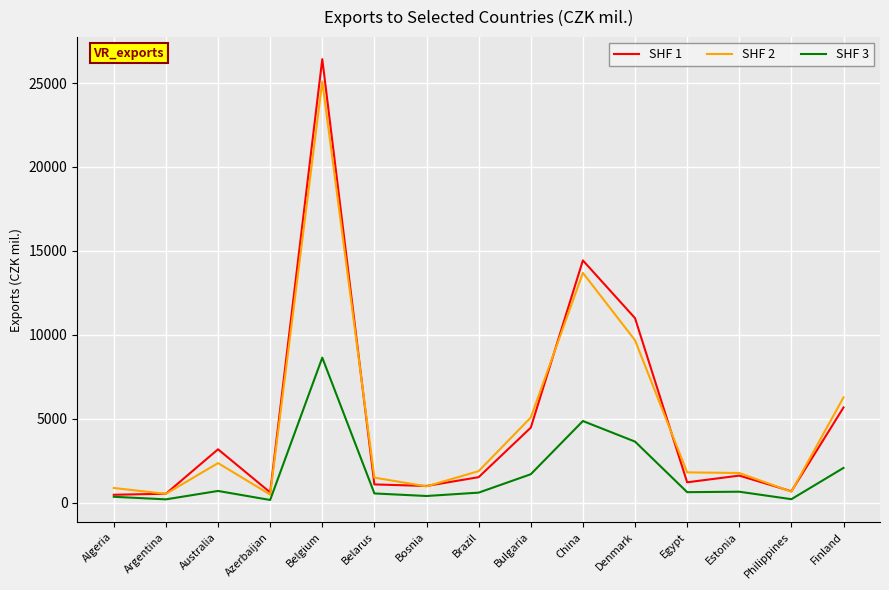

What value does the SHF 1 series have at Belgium, to the nearest 100?

26400